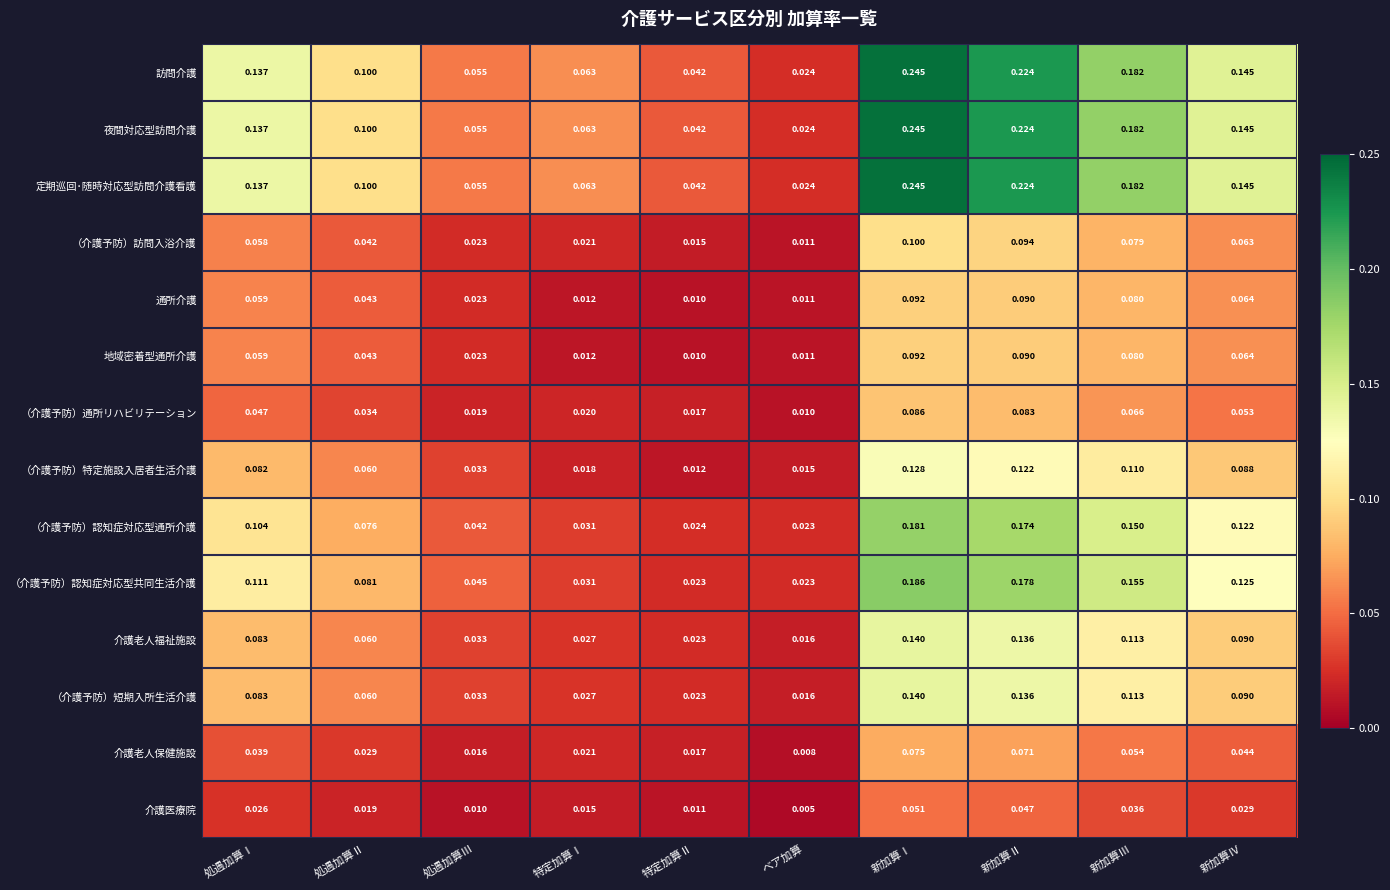

At which category is the sum across all series the highest?

新加算Ⅰ